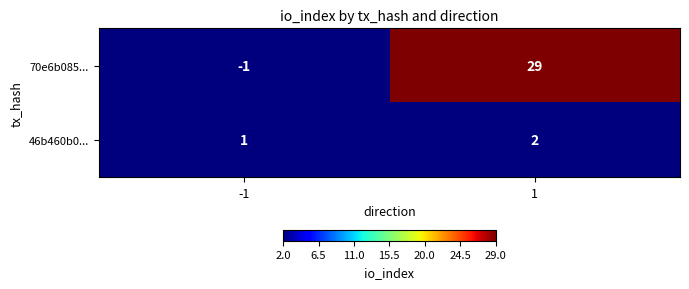

What is the difference between the 70e6b085... values at 1 and -1?

30